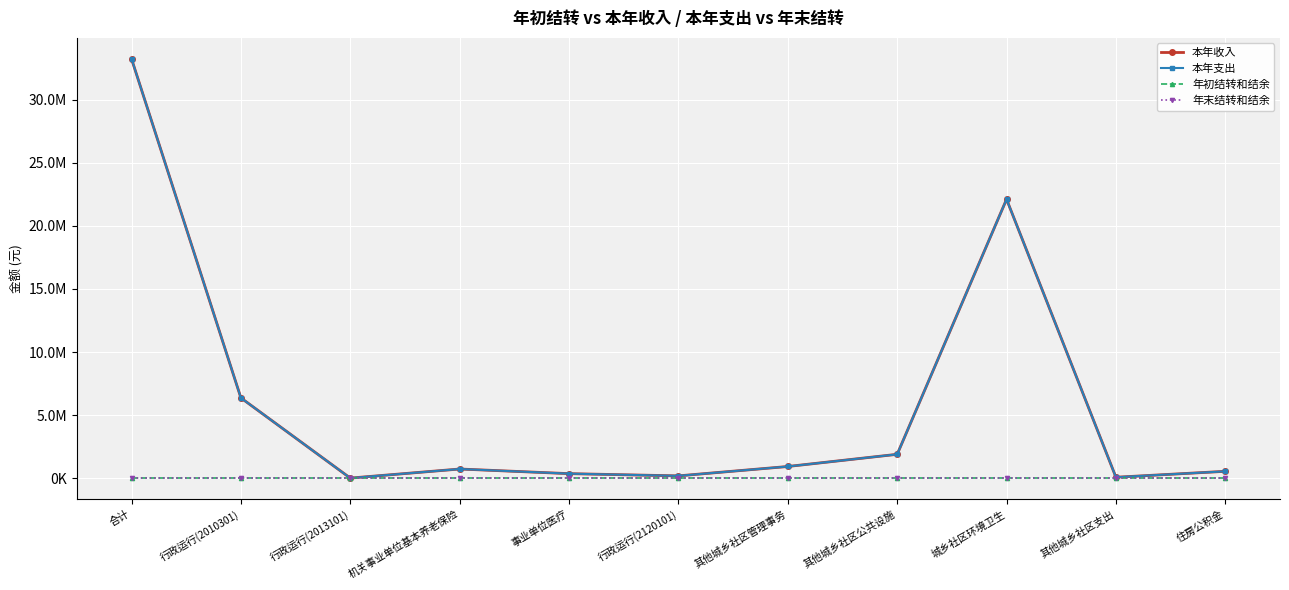

Which category has the highest value in the 本年支出 series?

合计